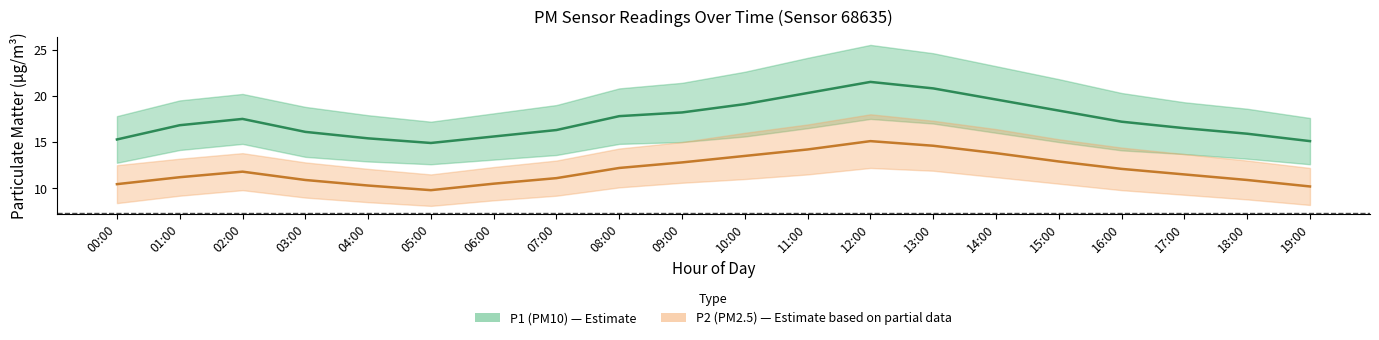

Where is P2 nearest to the value 12?

16:00